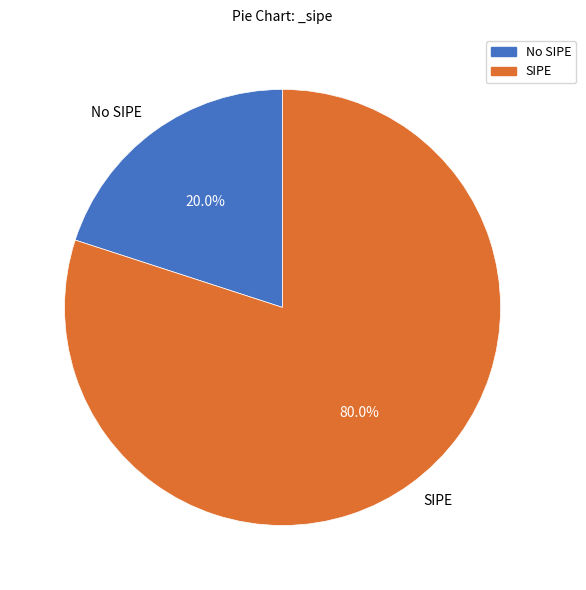

What is the ratio of the value at SIPE to the value at No SIPE?

4.0